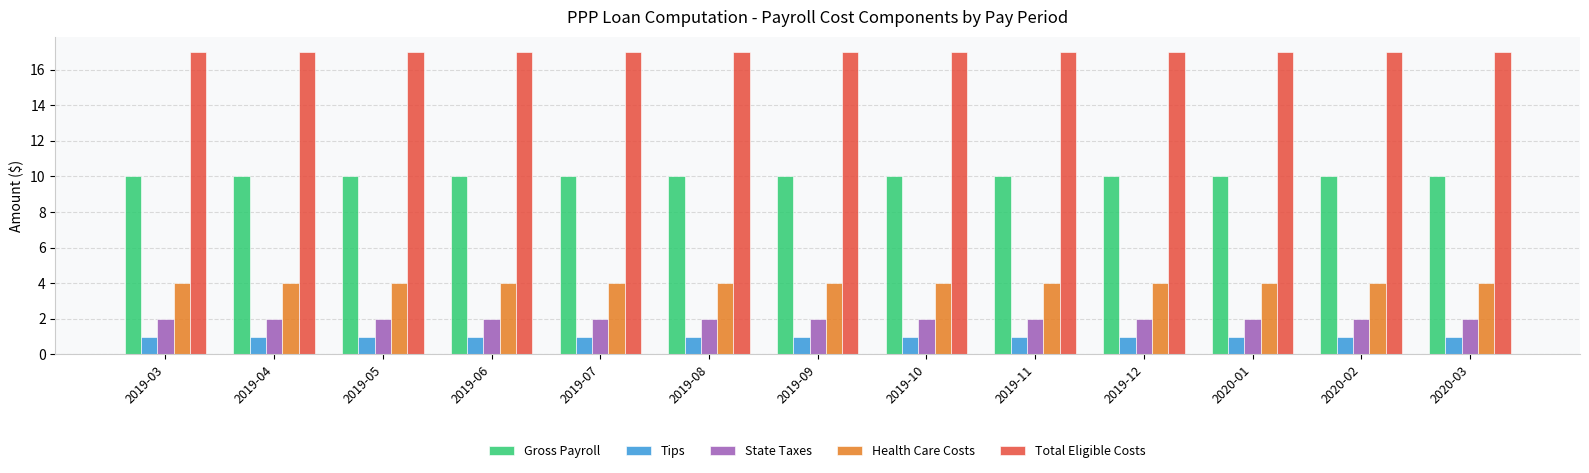

What is the sum of all Tips values?

13